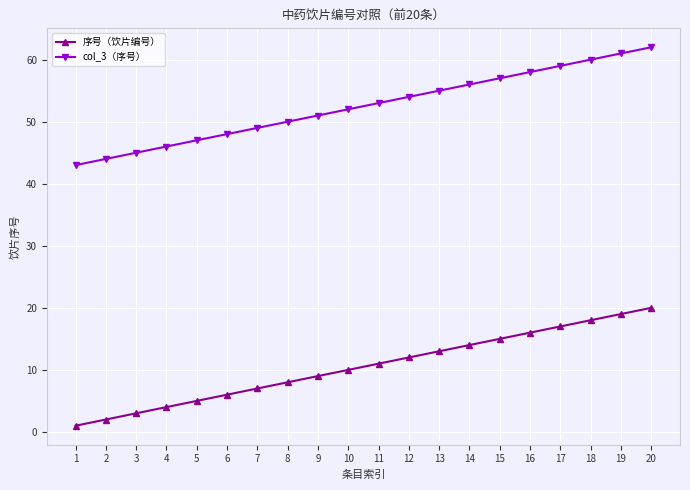

Reading right to left, what are all the values shown in this chart?

序号（饮片编号）: 20	19	18	17	16	15	14	13	12	11	10	9	8	7	6	5	4	3	2	1
col_3（序号）: 62	61	60	59	58	57	56	55	54	53	52	51	50	49	48	47	46	45	44	43